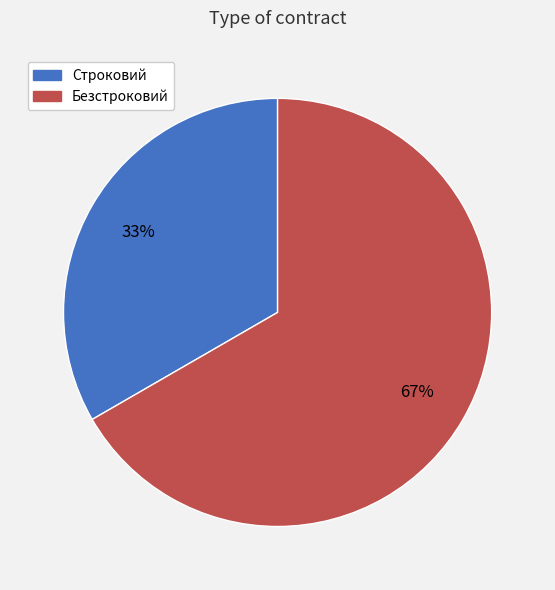

To the nearest percent, what is the combined percentage of Безстроковий and Строковий?

100%